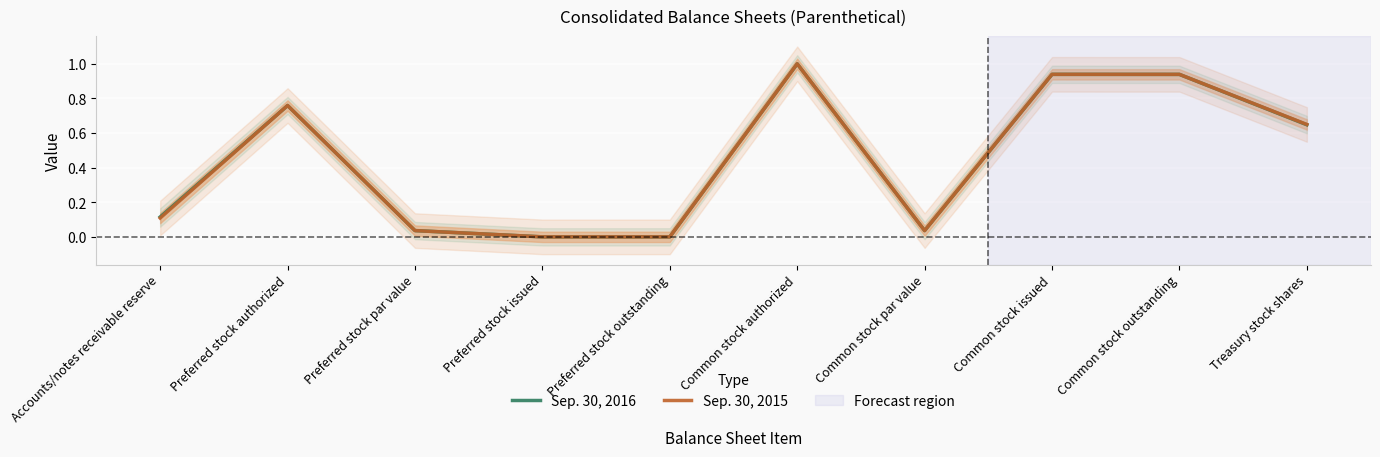

At which label is Sep. 30, 2015 closest to 0?

Preferred stock issued